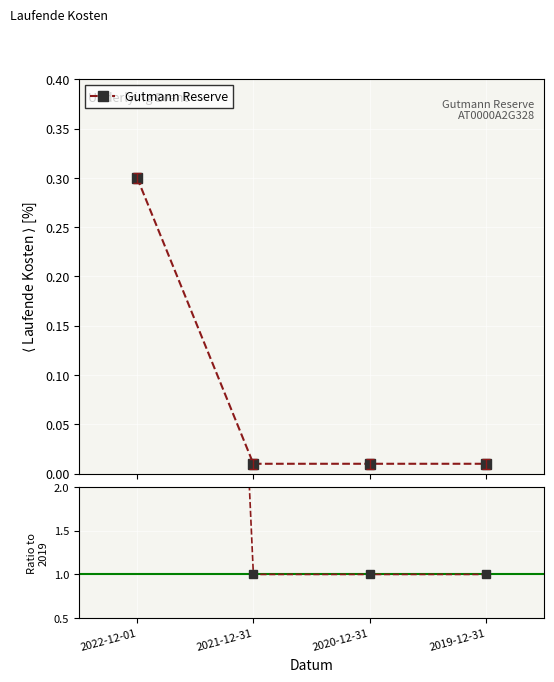

List the labels in order of value, largest first.

2022-12-01, 2021-12-31, 2020-12-31, 2019-12-31